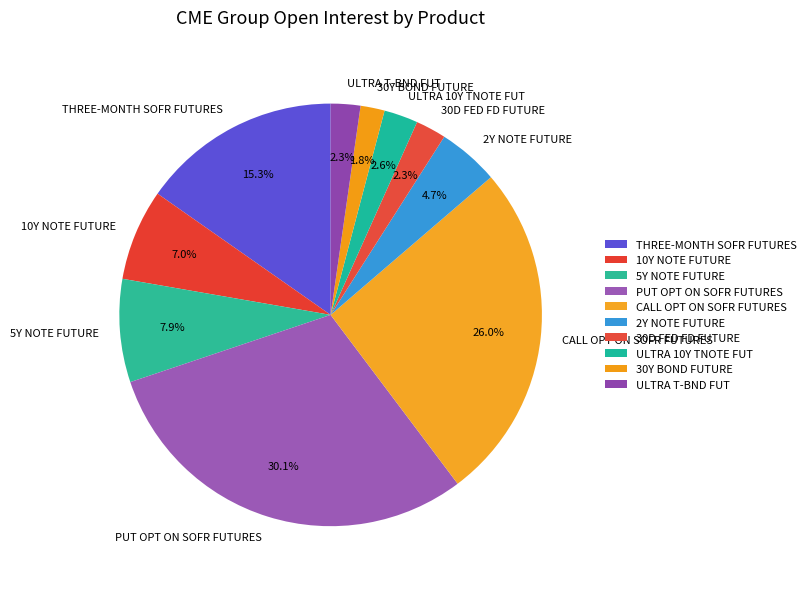

To the nearest percent, what percentage of the pie is ULTRA 10Y TNOTE FUT?

3%